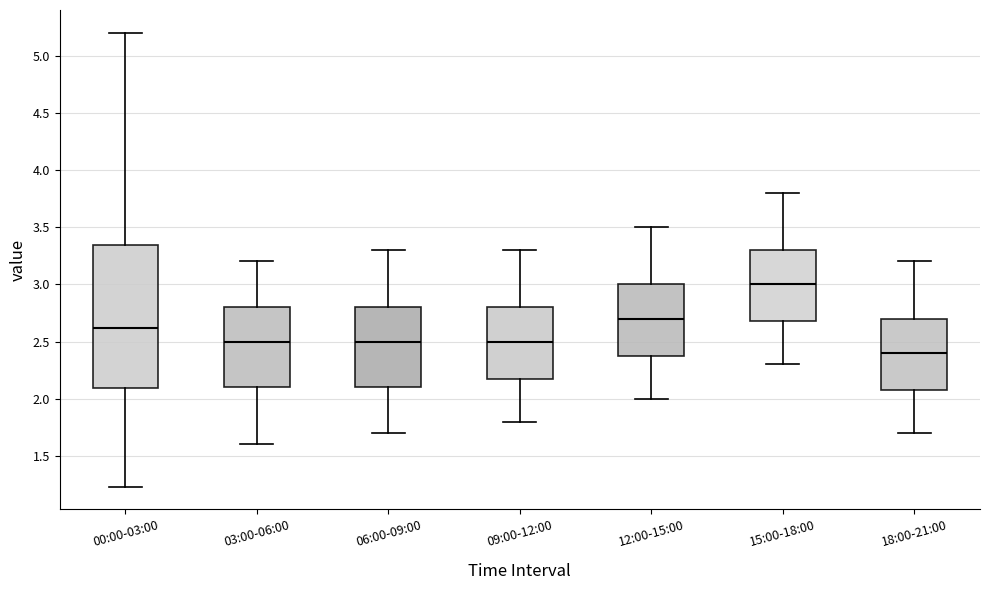

Where is the lower edge of the box for 09:00-12:00 on the y-axis? The values are not printed on the chart, so give them approximately, as read against the axis.

2.20